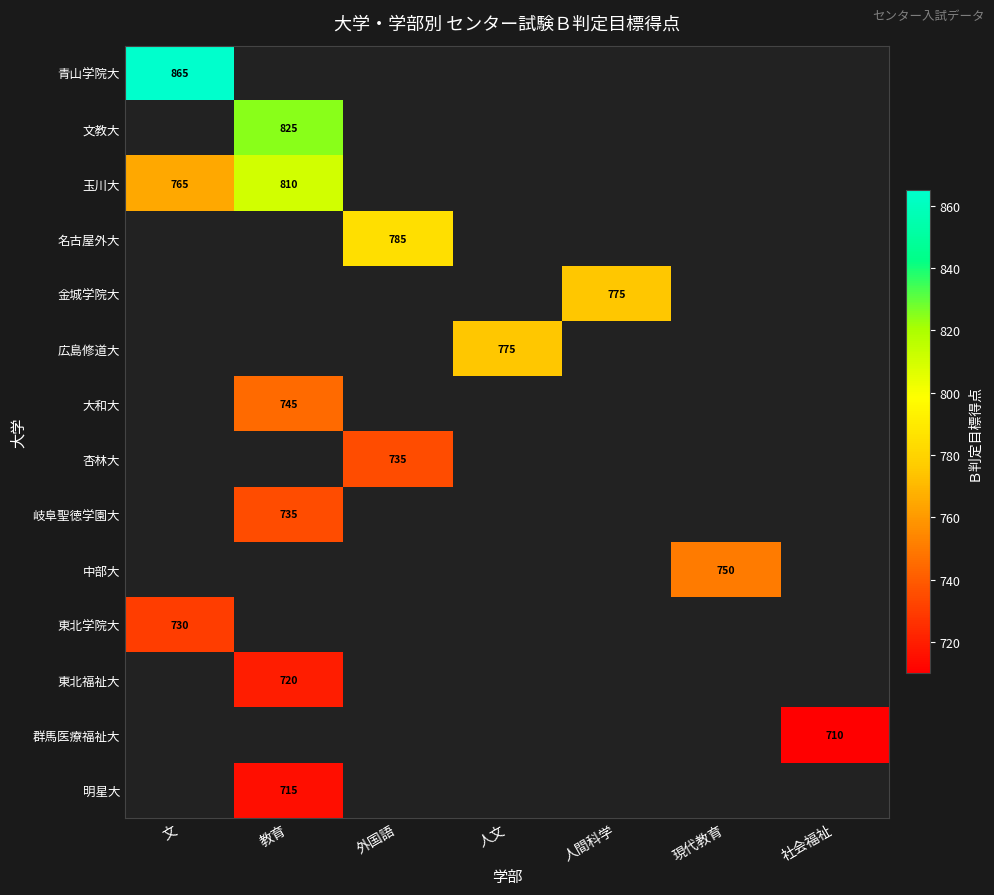

At which category does the chart reach its peak across all series?

文